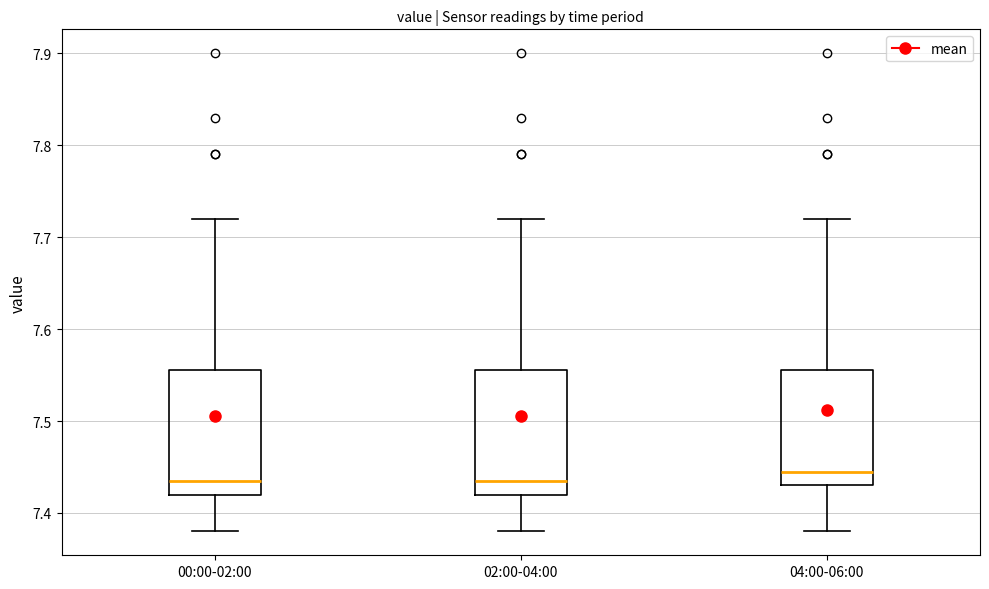

Reading left to right, read every box against the y-axis: the position of its median line, the range the box covers, and the ends of its whiskers. The values are not printed on the chart, so give them approximately, as read against the axis.

00:00-02:00: median 7.44, box 7.42 to 7.56, whiskers 7.38 to 7.72
02:00-04:00: median 7.44, box 7.42 to 7.56, whiskers 7.38 to 7.72
04:00-06:00: median 7.45, box 7.43 to 7.56, whiskers 7.38 to 7.72